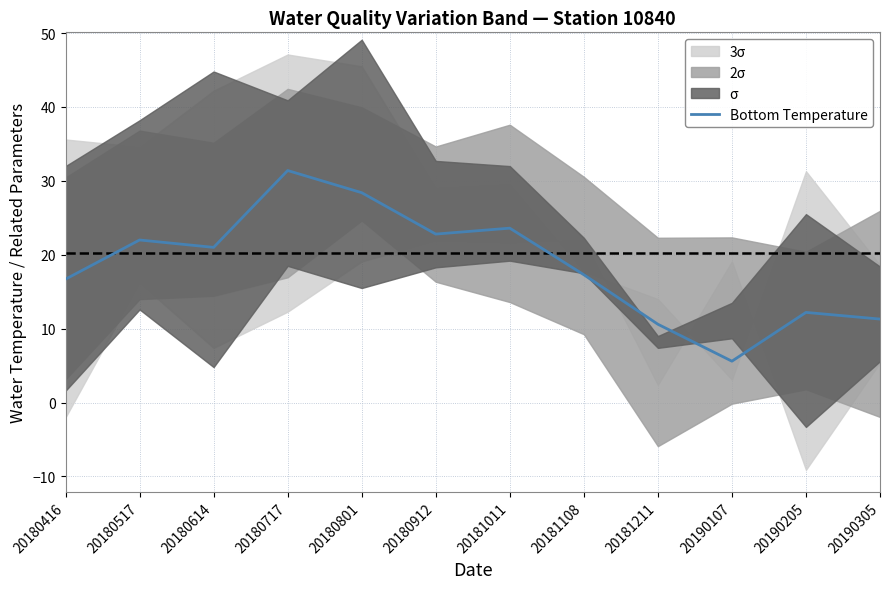

Is it true that the value at 20180614 is 37.7?

False